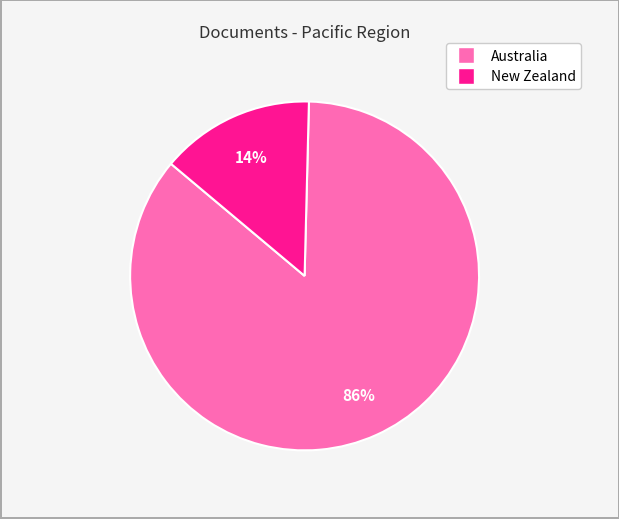

Is the sum of Australia and New Zealand greater than half?

Yes